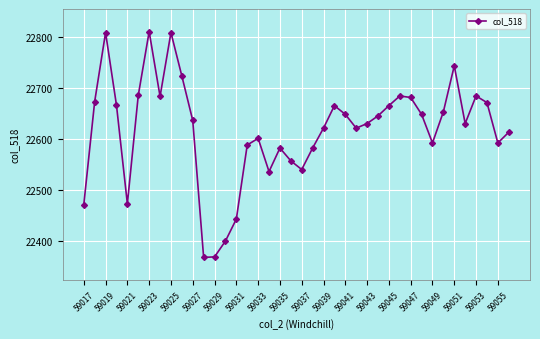

What is the maximum value shown in the chart?

22810